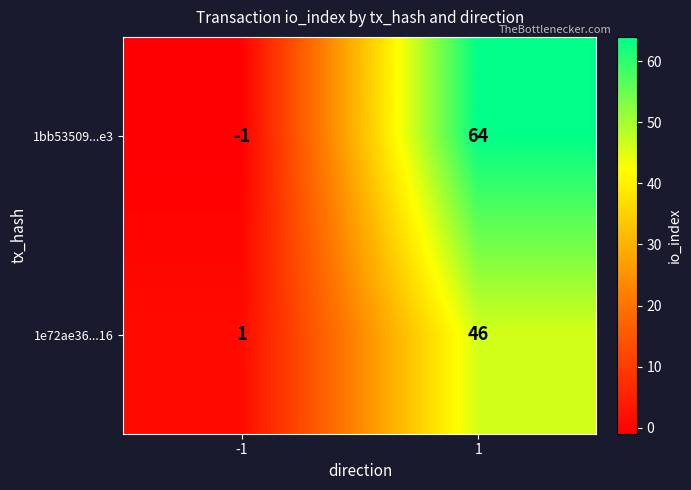

At which category does the chart reach its peak across all series?

1